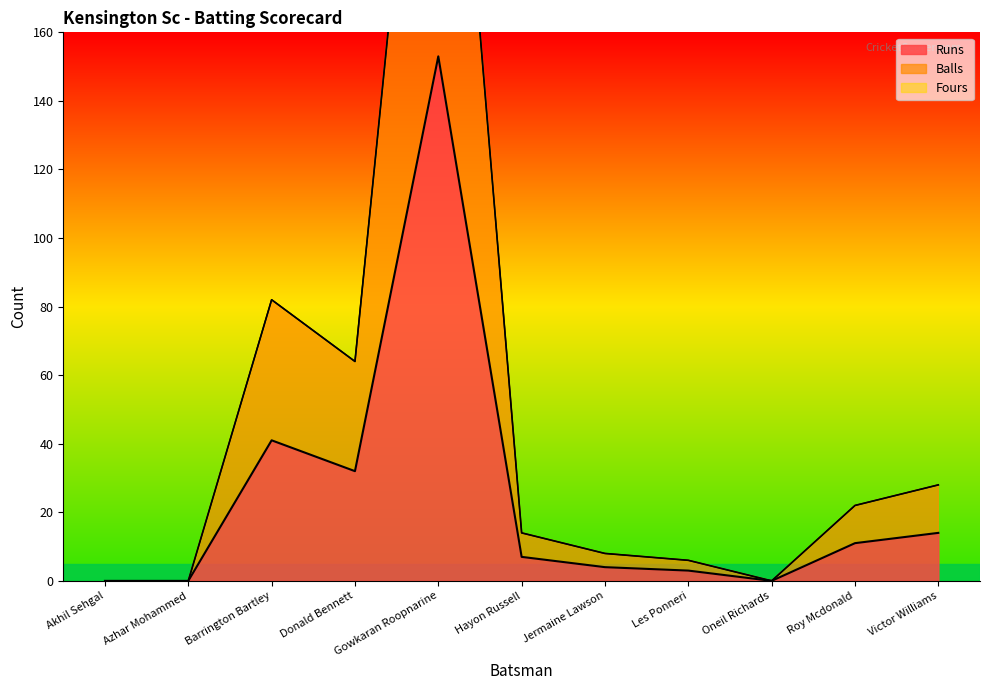

What is the label of the 6th point from the left?

Hayon Russell